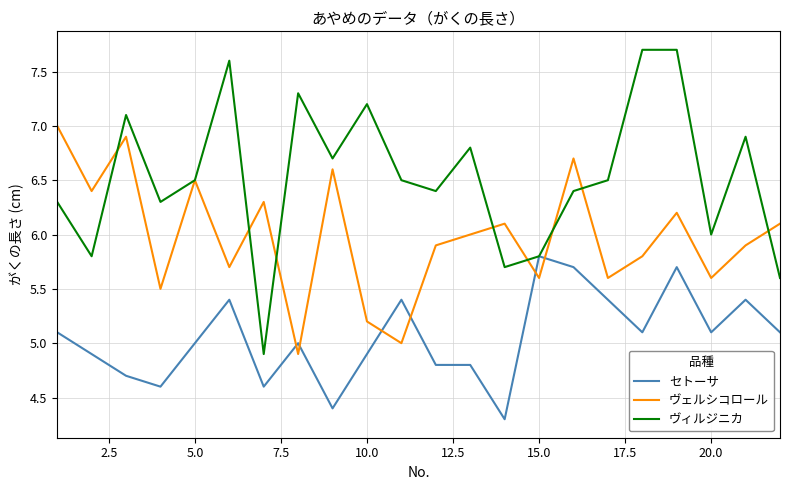

What is the difference between the maximum and second lowest values in the セトーサ series?

1.4